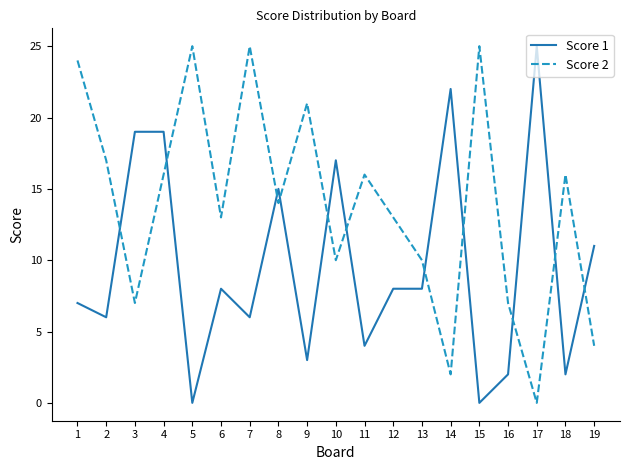

How many lines are shown in the chart?

2